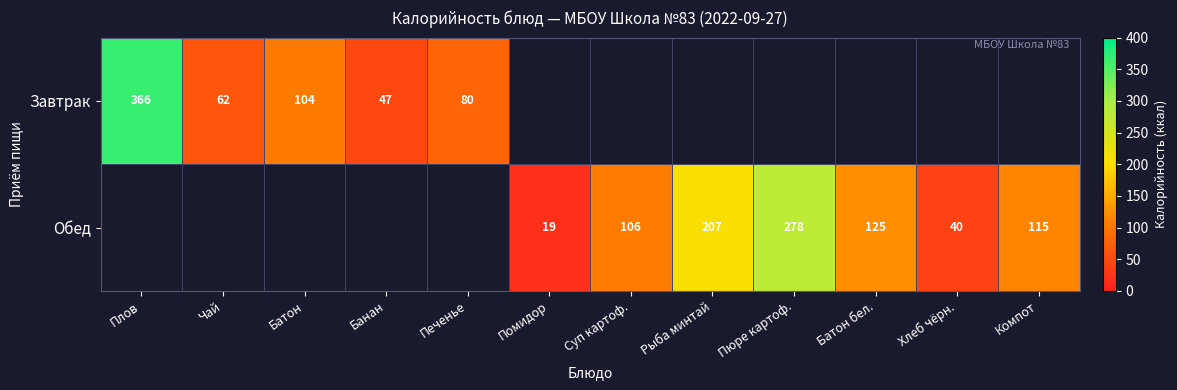

At how many categories does at least one series exceed 277?

2